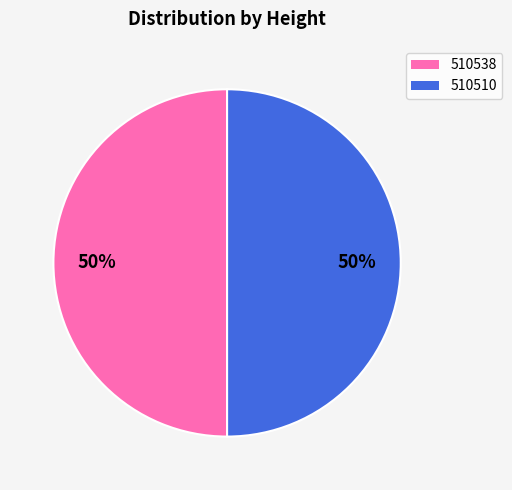

Do 510538 and 510510 together represent more than half of the pie?

Yes